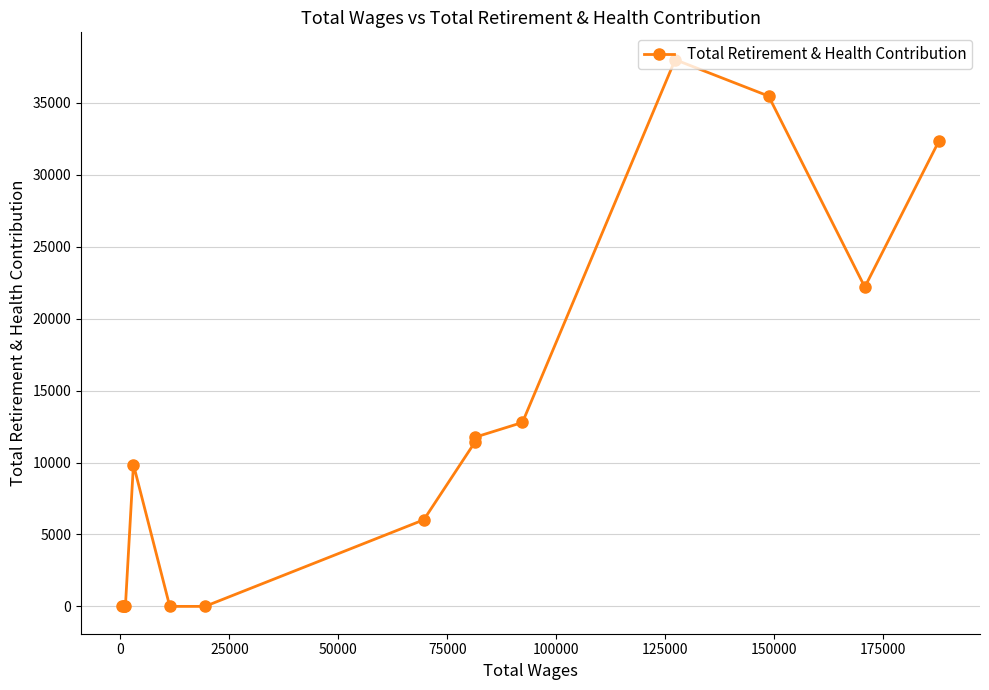

What is the difference between the maximum and minimum values?

38009